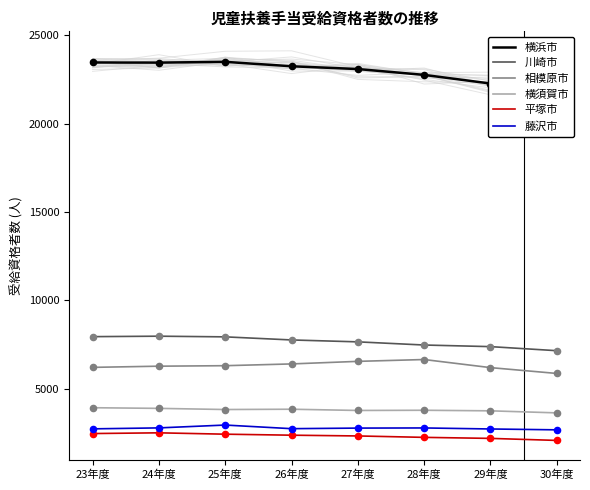

Is the value of 横須賀市 at 28年度 greater than the value of 平塚市 at 29年度?

Yes